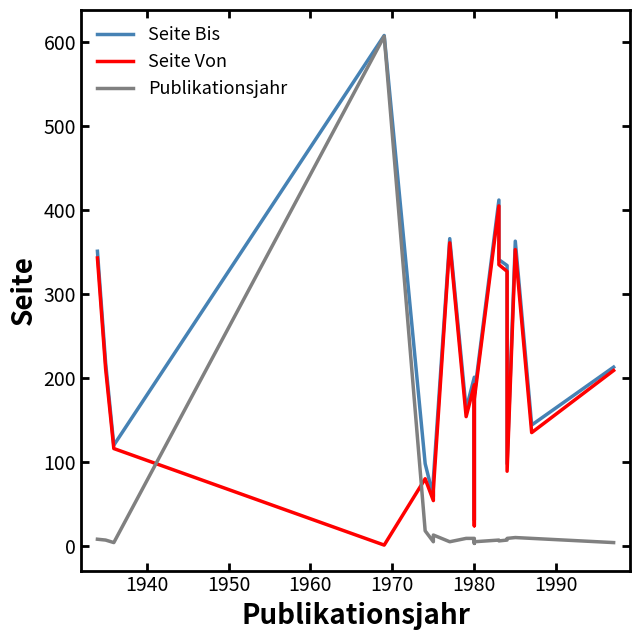

What is the minimum value shown in the chart?

1